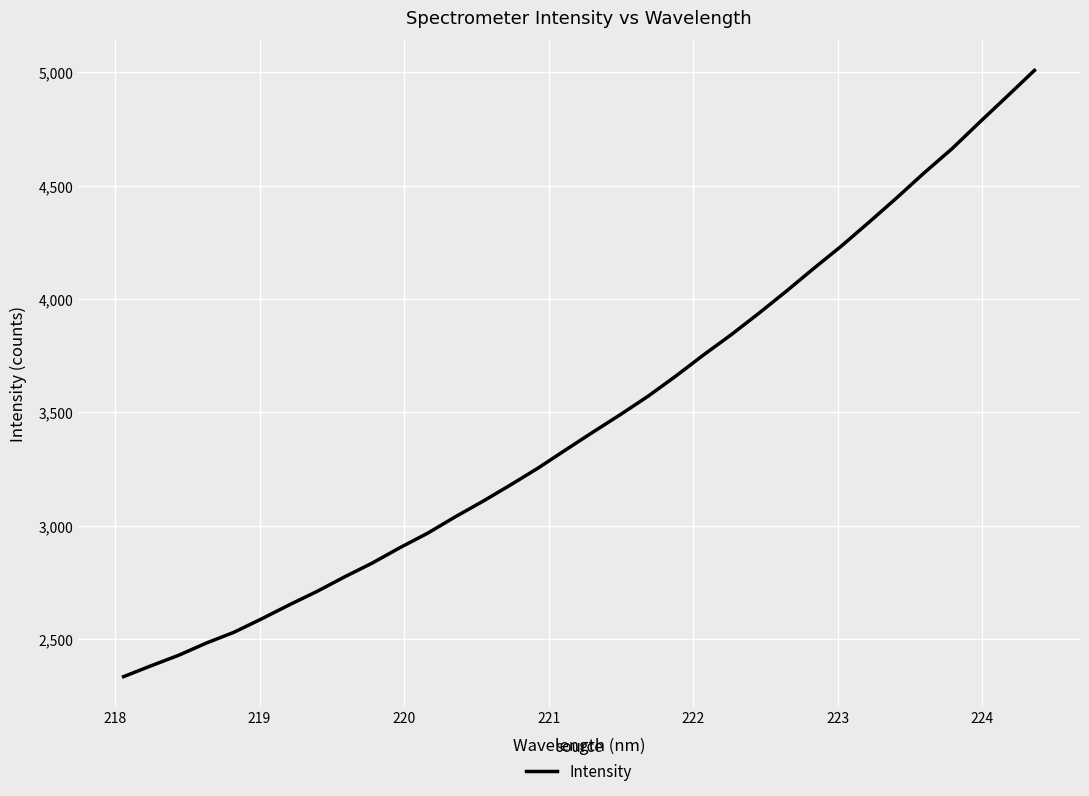

What is the maximum value shown in the chart?

5008.8